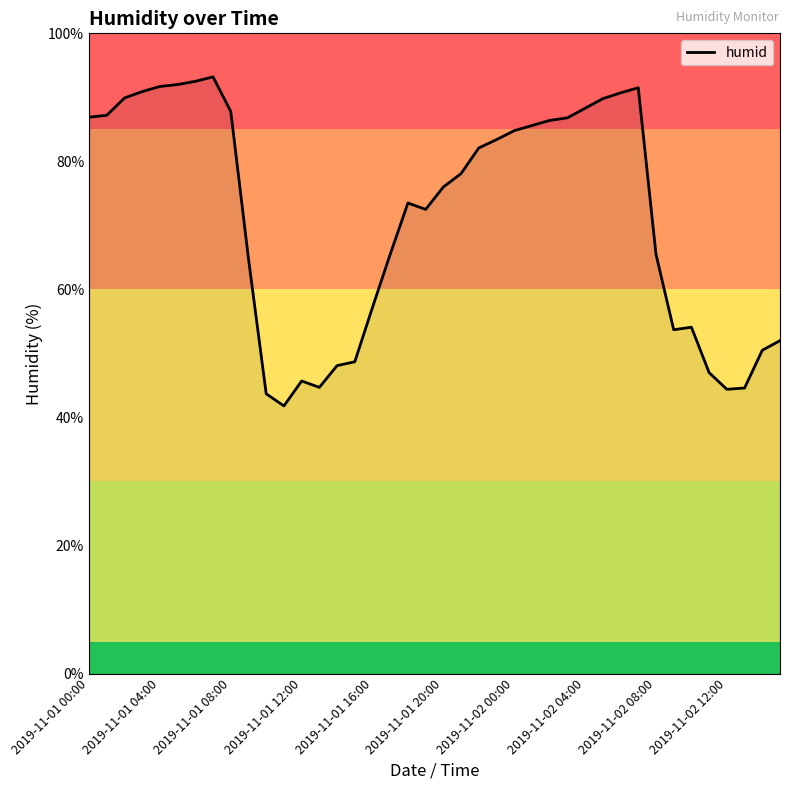

What is the difference between the maximum and minimum values?

51.4